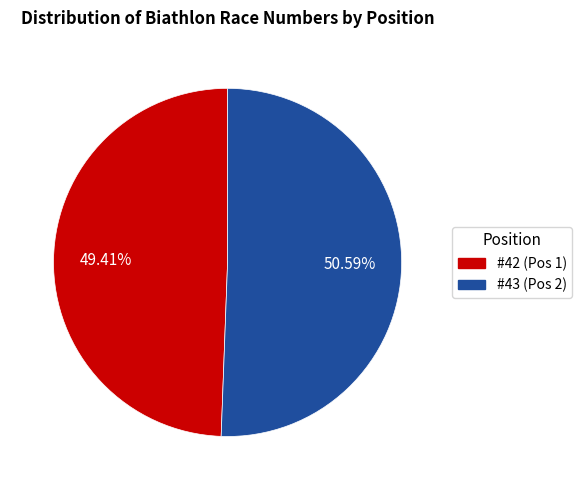

Is there a majority slice in this chart?

Yes